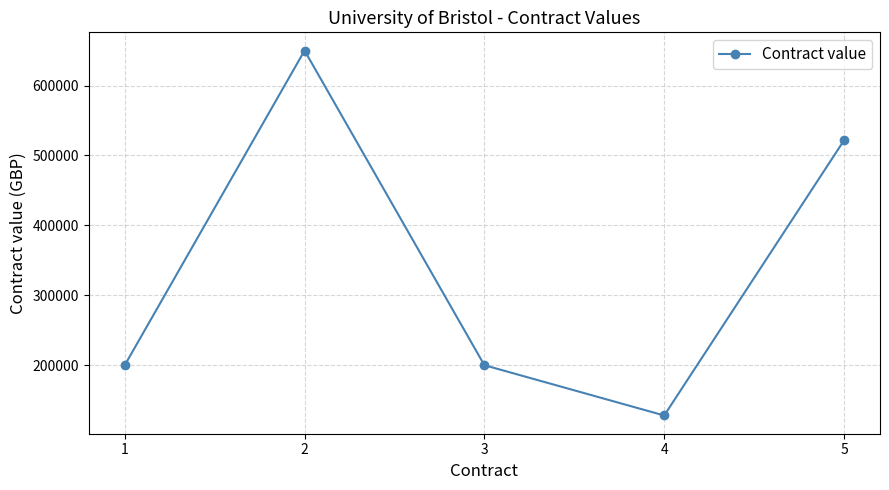

What is the value of the 4th point from the left?

128096